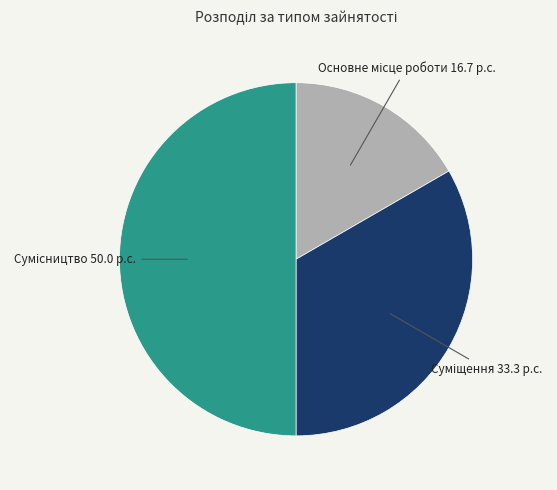

To the nearest percent, what percentage of the pie is Сумісництво?

50%